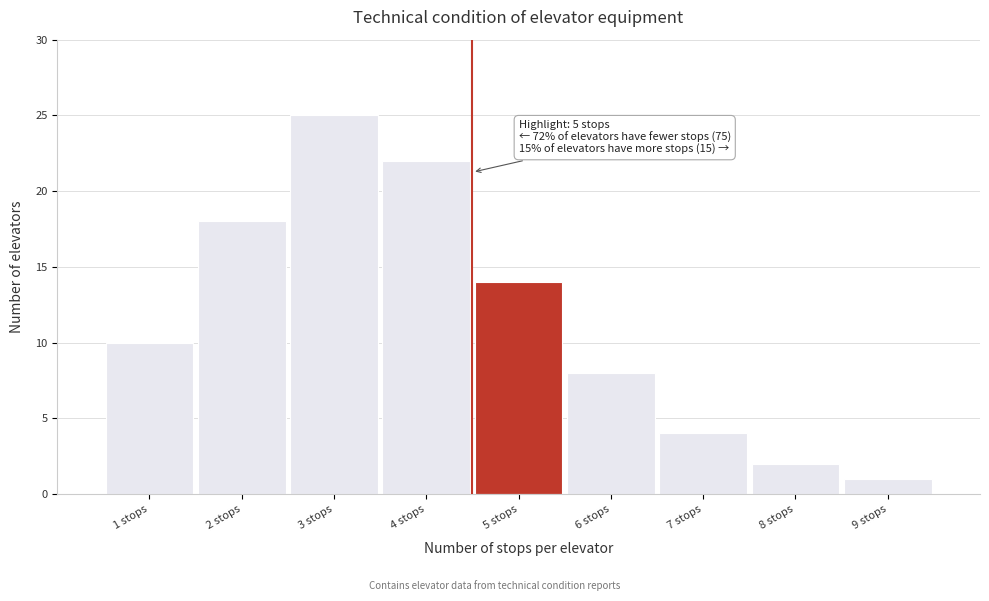

Reading right to left, transcribe all the data shown in this chart.

9 stops=1	8 stops=2	7 stops=4	6 stops=8	5 stops=14	4 stops=22	3 stops=25	2 stops=18	1 stops=10